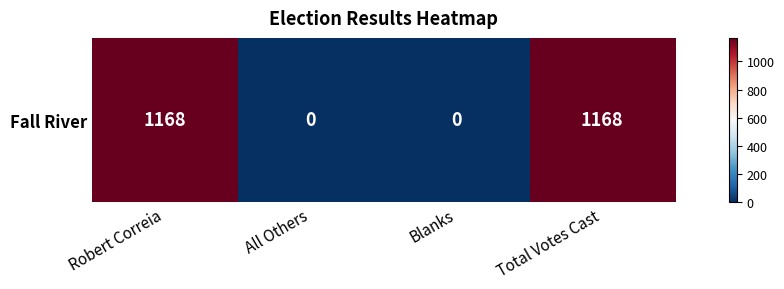

What is the approximate value at Total Votes Cast?

1168